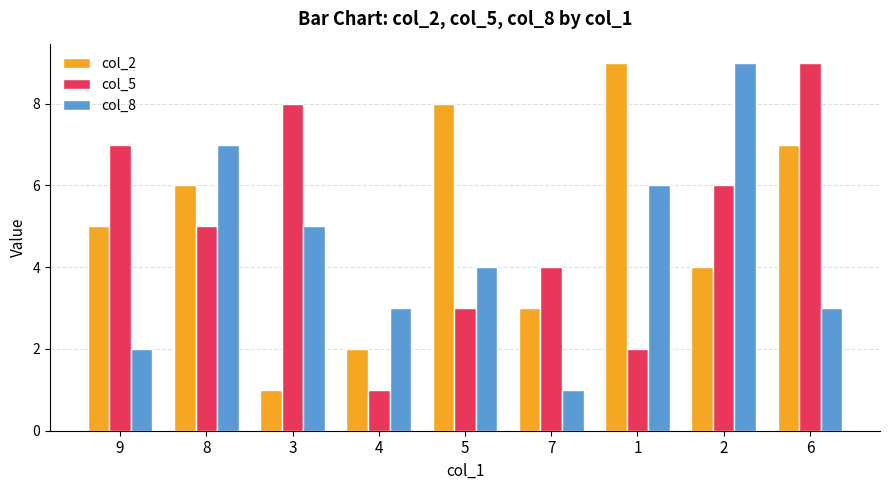

Is the value of col_2 at 5 greater than the value of col_8 at 5?

Yes